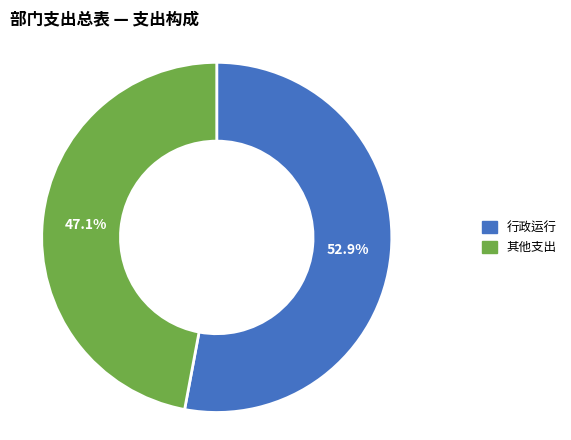

What is the smallest slice in the pie chart?

其他支出